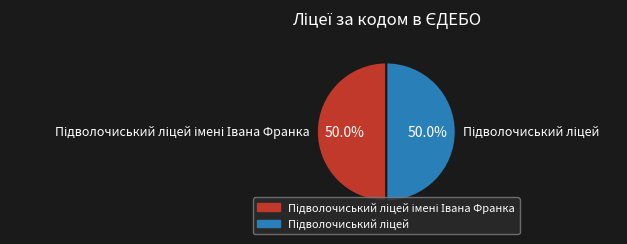

Which slice is the largest?

Підволочиський ліцей імені Івана Франка